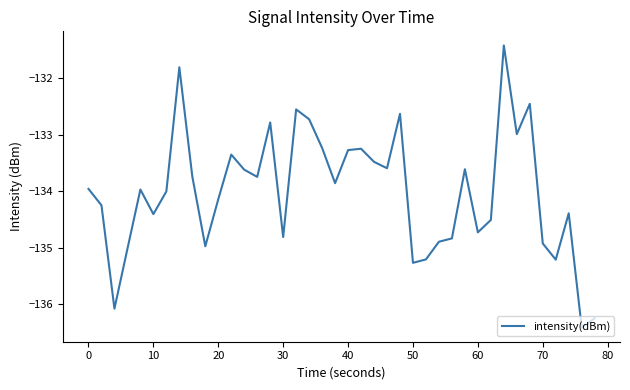

What is the maximum value shown in the chart?

-131.4